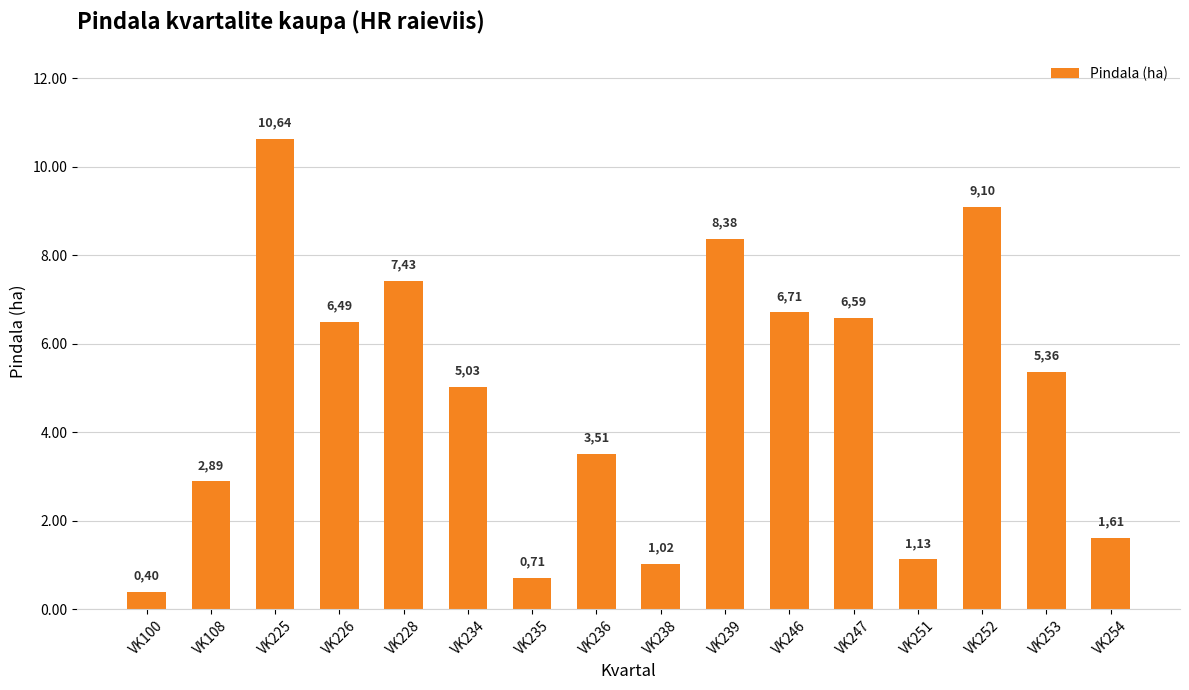

Reading left to right, transcribe all the data shown in this chart.

0.4	2.9	10.6	6.5	7.4	5.0	0.7	3.5	1.0	8.4	6.7	6.6	1.1	9.1	5.4	1.6